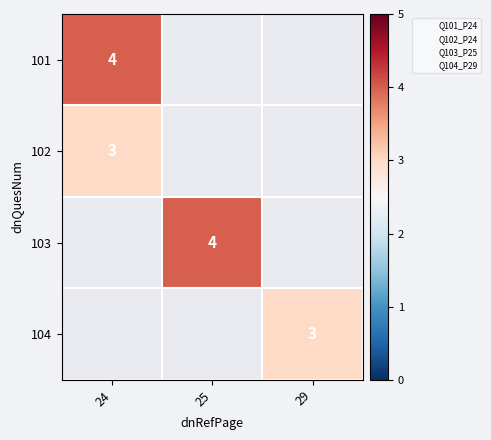

At how many categories does at least one series exceed 3?

2